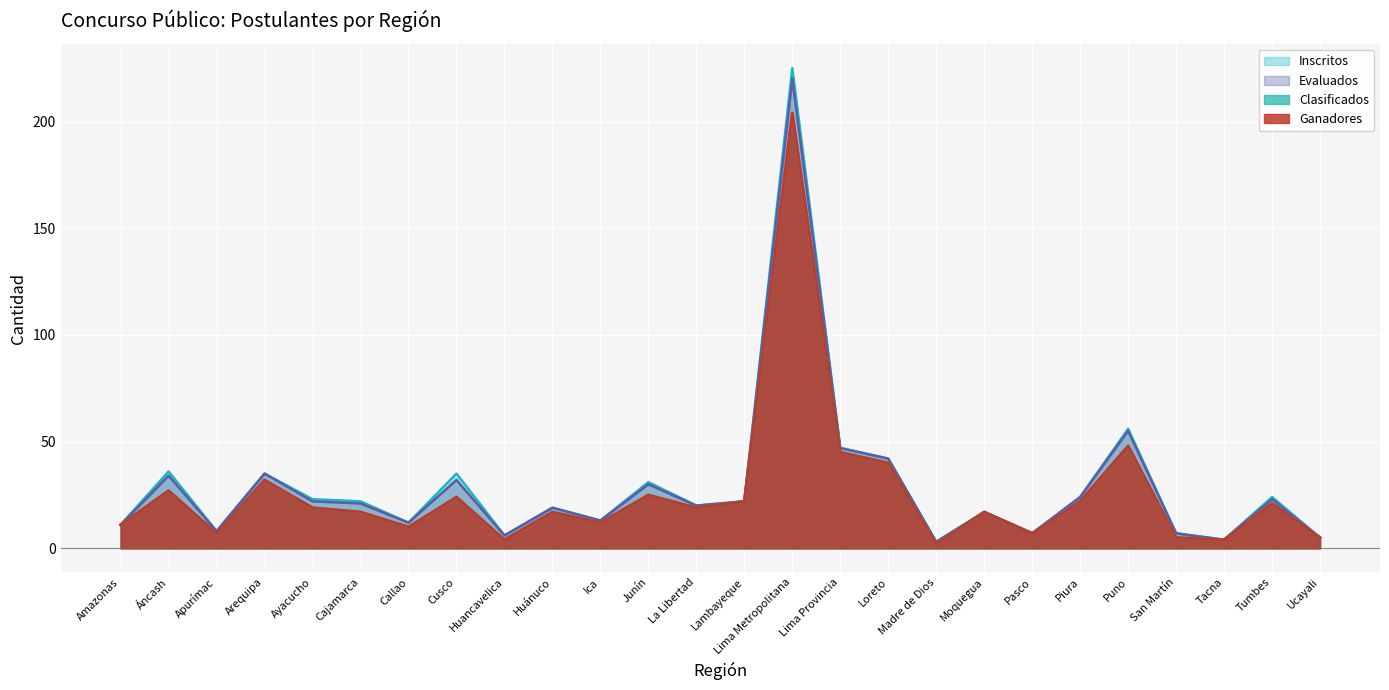

What is the spread (max minus min) of values at Ayacucho?

4